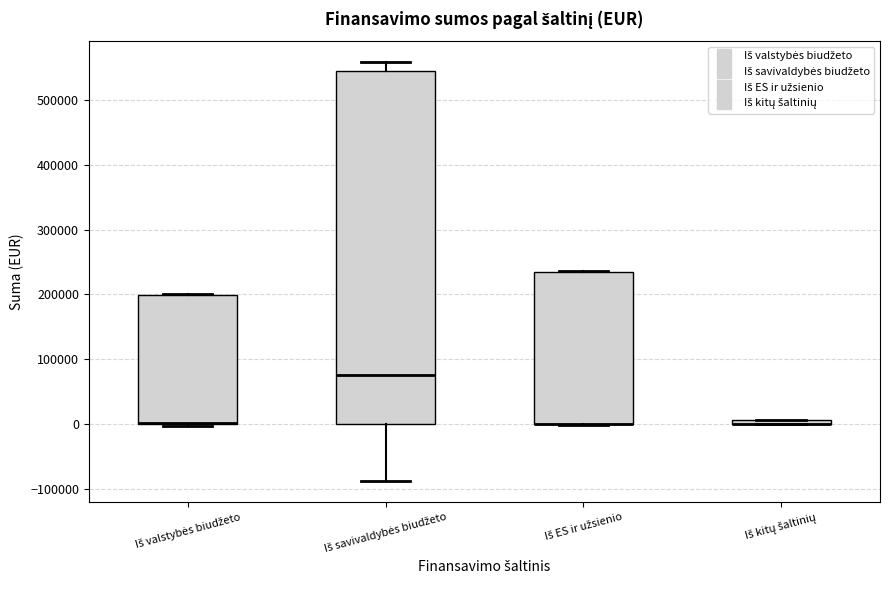

Where does the median line of the box for Iš savivaldybės biudžeto sit on the y-axis? The values are not printed on the chart, so give them approximately, as read against the axis.

80000